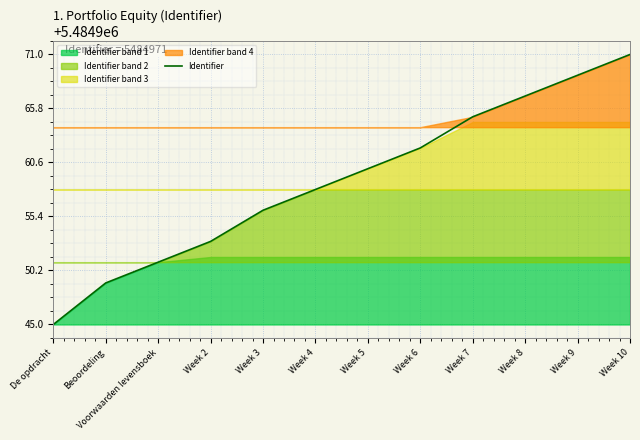

List the labels in order of Identifier value, largest first.

Week 10, Week 9, Week 8, Week 7, Week 6, Week 5, Week 4, Week 3, Week 2, Voorwaarden levensboek, Beoordeling, De opdracht